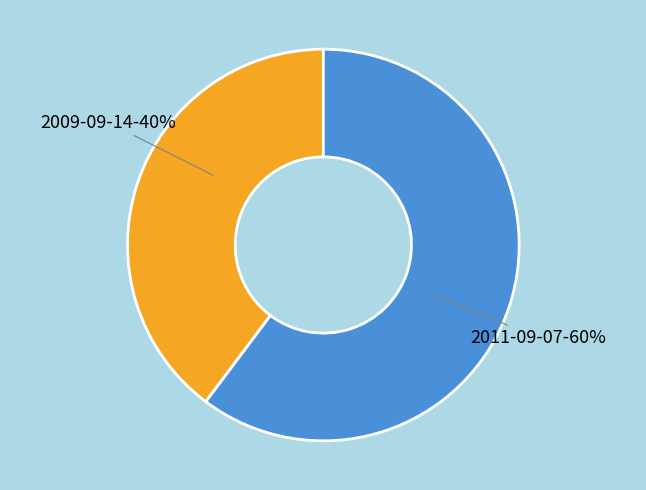

To the nearest percent, what percentage of the pie is 2009-09-14?

40%